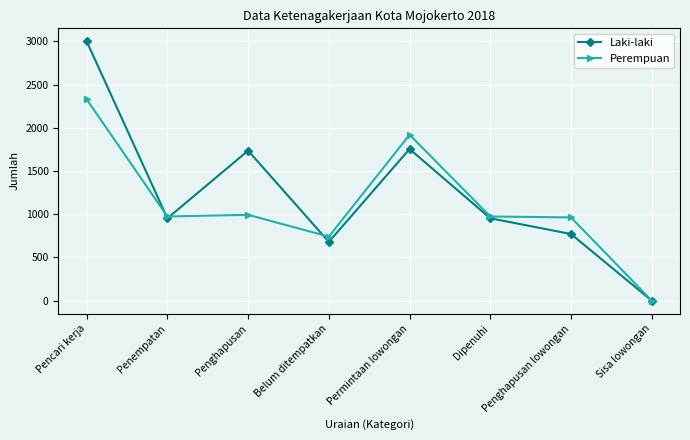

Which label corresponds to the largest value in the chart?

Pencari kerja